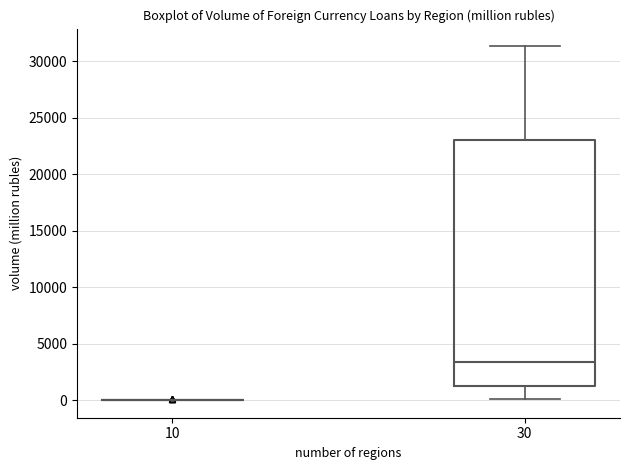

Reading left to right, read every box against the y-axis: the position of its median line, the range the box covers, and the ends of its whiskers. The values are not printed on the chart, so give them approximately, as read against the axis.

10: box collapsed to a line at 0, whiskers 0 to 0
30: median 3500, box 1500 to 23000, whiskers 0 to 31500